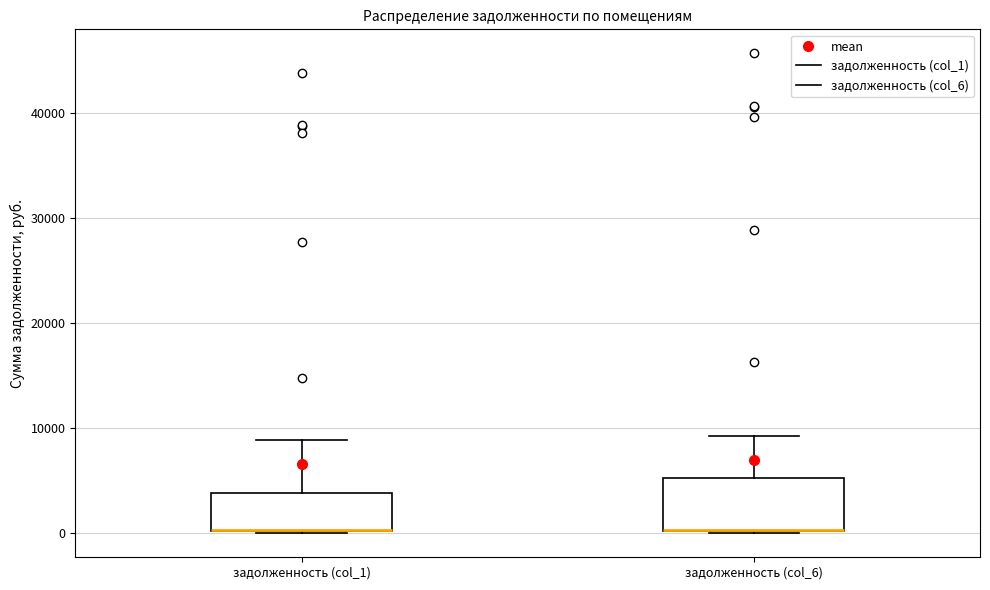

Reading left to right, transcribe this box plot: for each box, give where its median line is, the range the box spans, and where its two whiskers end, as read against the y-axis. The values are not printed on the chart, so give them approximately, as read against the axis.

задолженность (col_1): median 0 (drawn on the box's lower edge), box 0 to 4000, whiskers 0 to 9000
задолженность (col_6): median 0 (drawn on the box's lower edge), box 0 to 5000, whiskers 0 to 9000